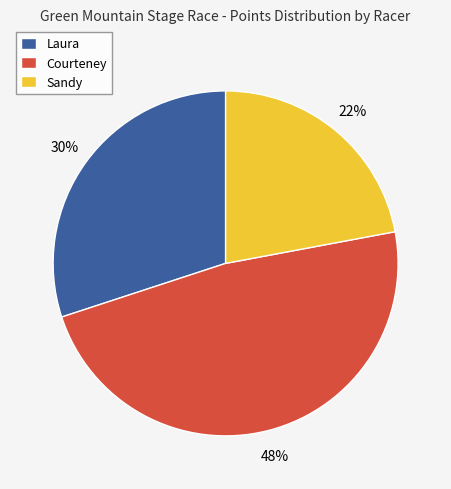

Is the sum of Courteney and Laura greater than half?

Yes